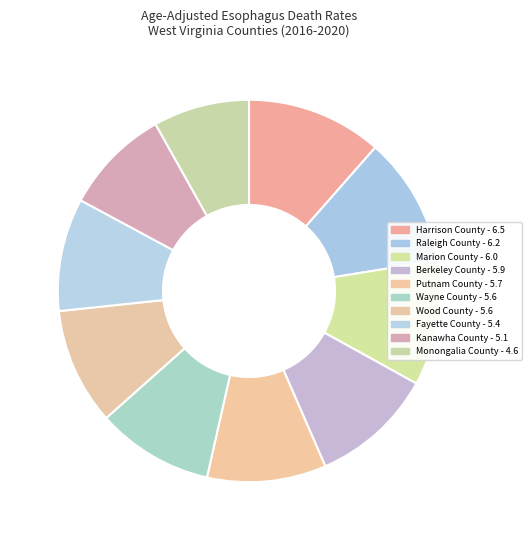

Which category has the smallest portion of the pie?

Monongalia County